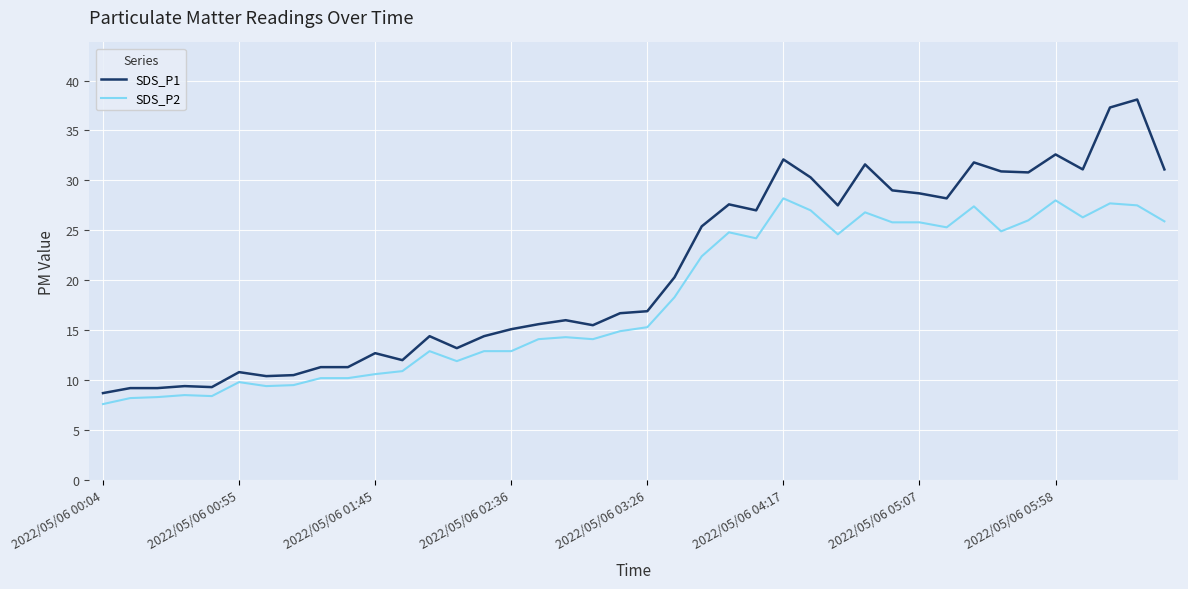

Which series has the largest range (max minus min)?

SDS_P1